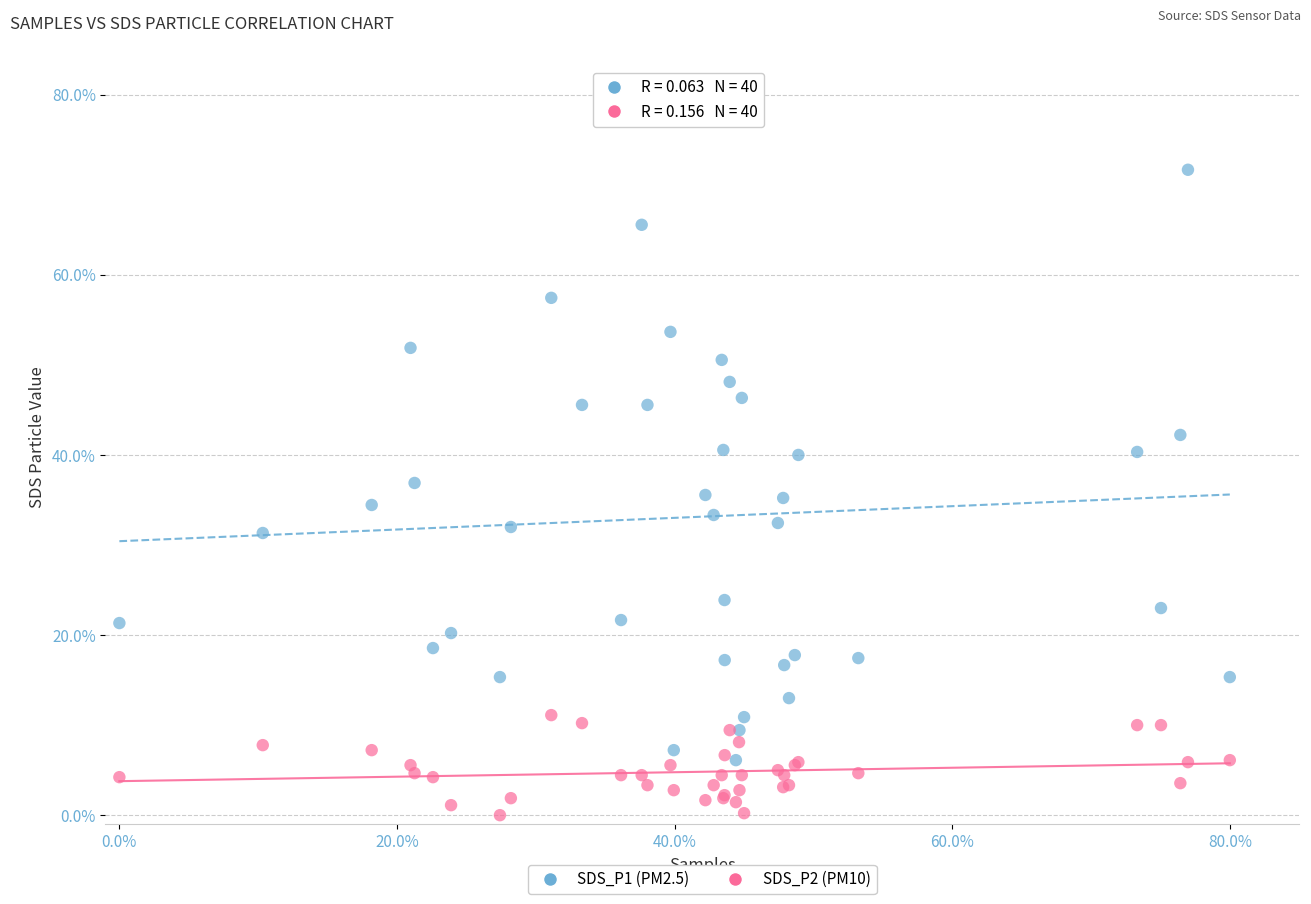

What are all the series names shown in the legend?

SDS_P1 (PM2.5), SDS_P2 (PM10)